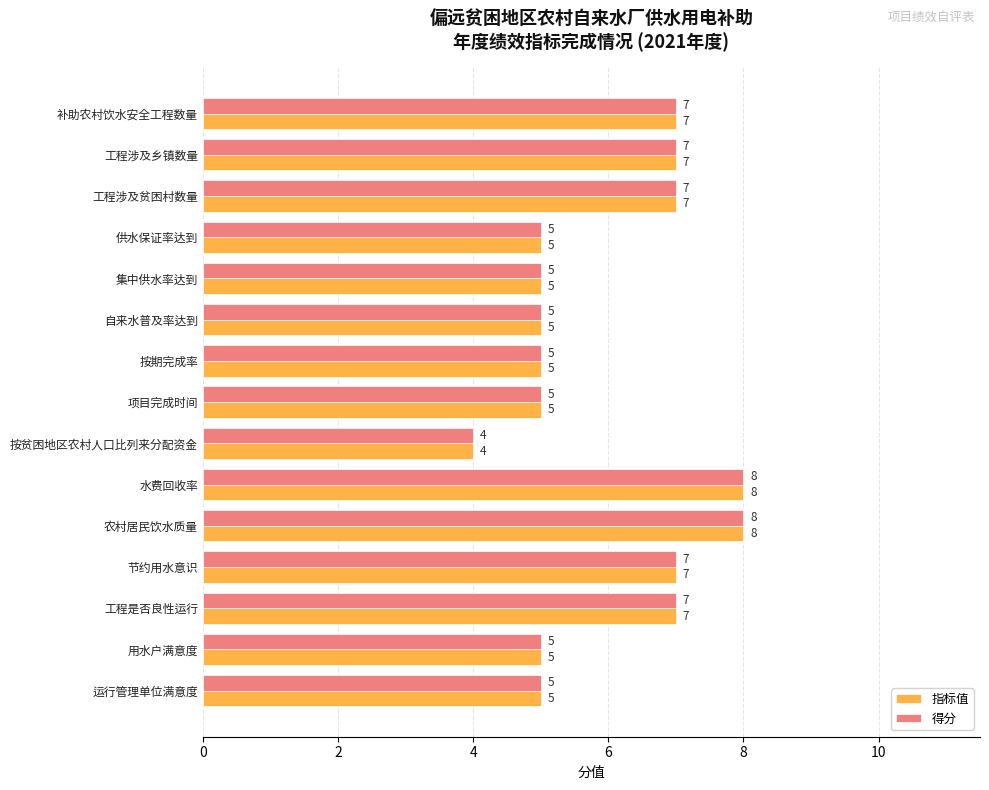

Read the 得分 value at 工程涉及贫困村数量.

7